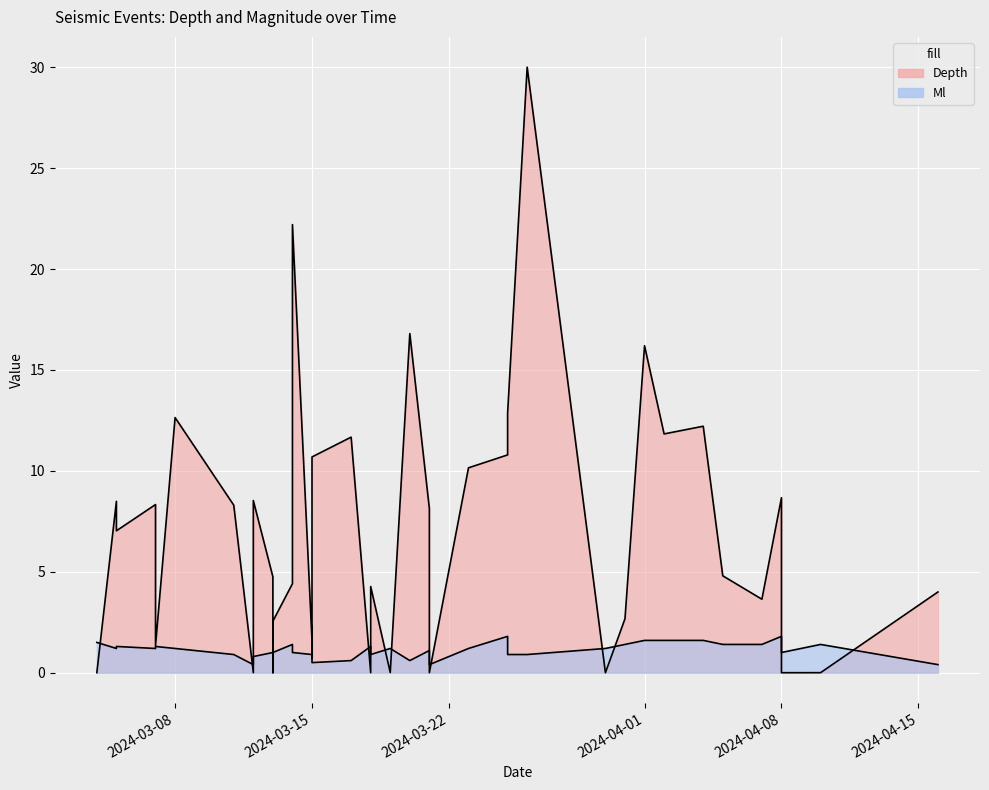

How many lines are shown in the chart?

2